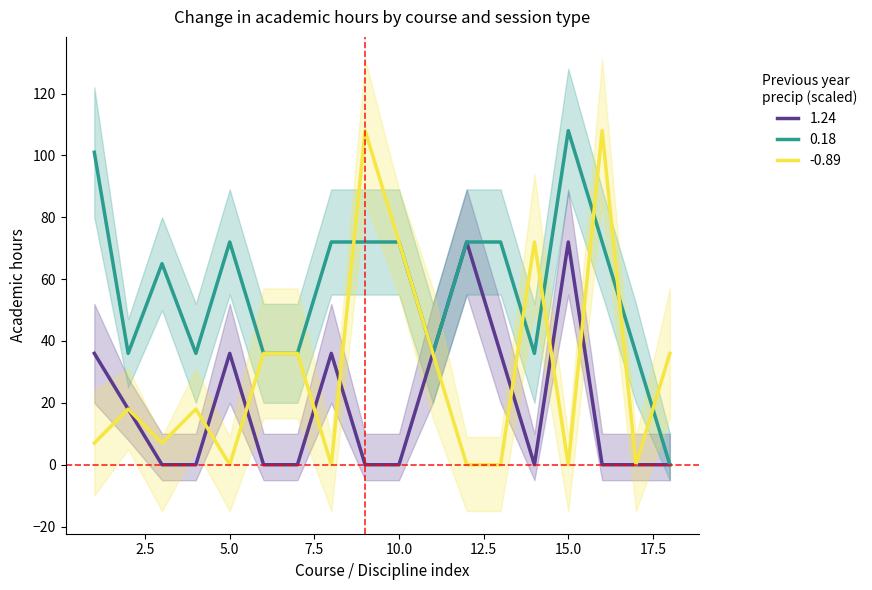

In 0.18, how many points are lower than both neighbors (excluding endpoints)?

4